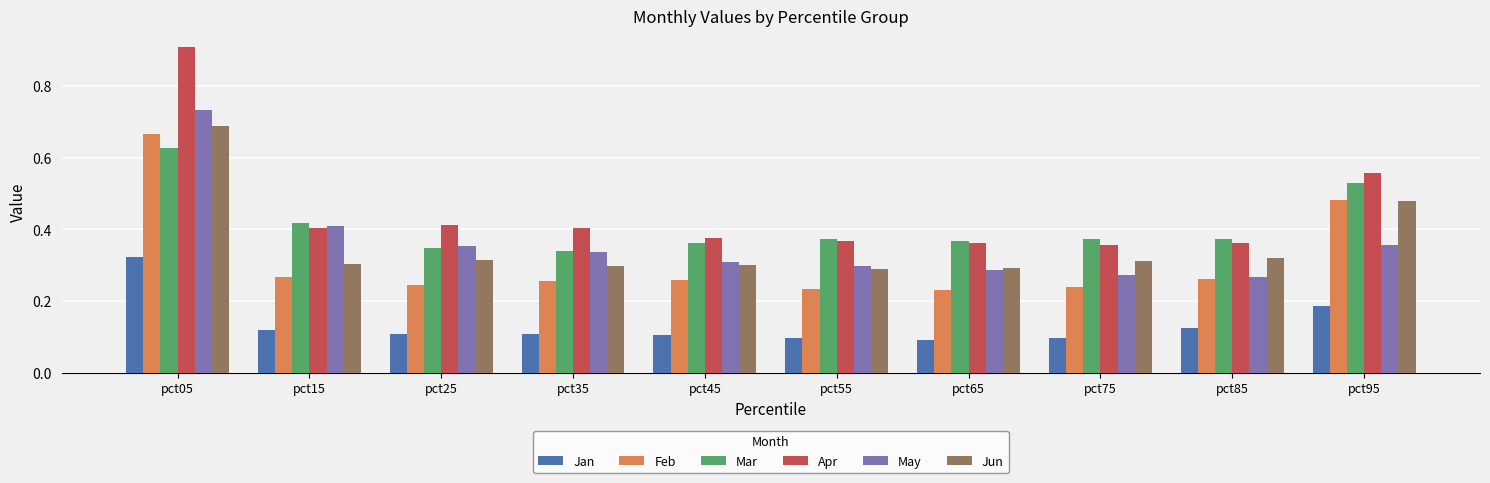

True or false: Mar has a value of 0.2 at pct65.

False